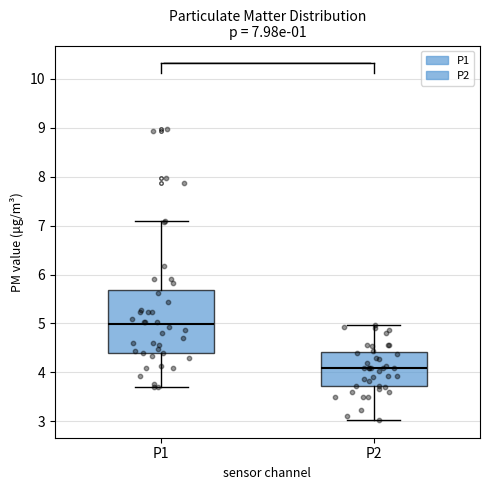

Comparing the boxes themselves (not the whiskers), which one is the tallest?

P1